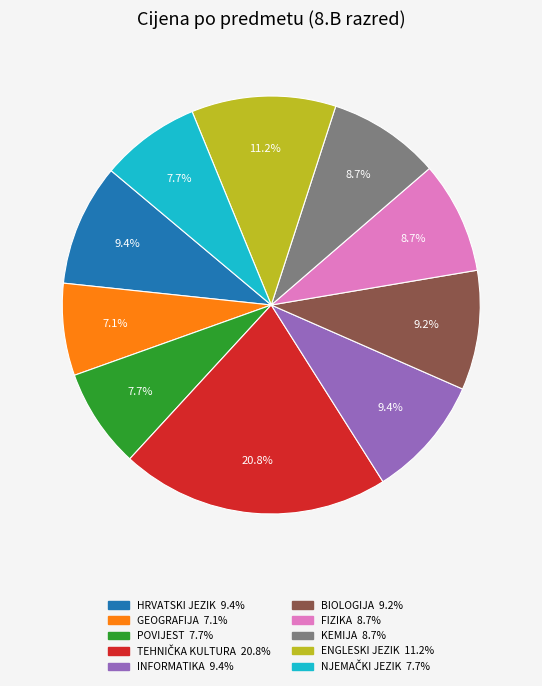

To the nearest percent, what percentage of the pie is BIOLOGIJA?

9%